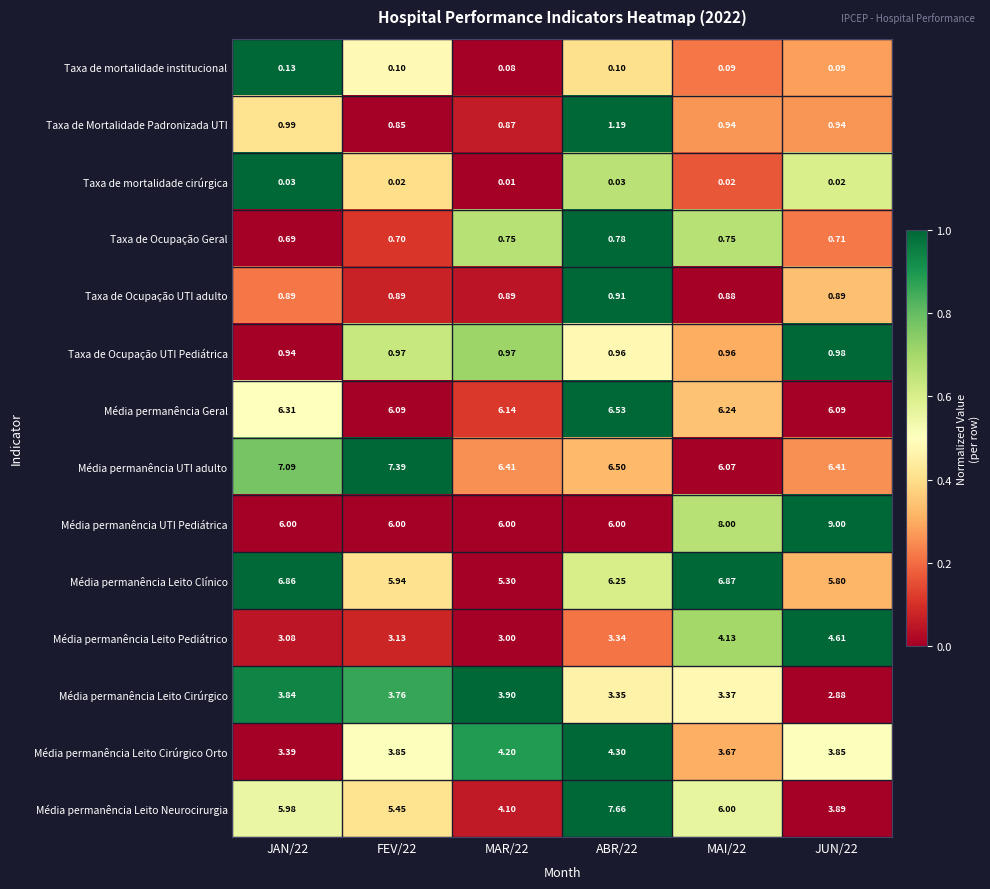

Is the value of Média permanência Leito Cirúrgico Orto at JAN/22 greater than the value of Taxa de mortalidade cirúrgica at MAR/22?

Yes